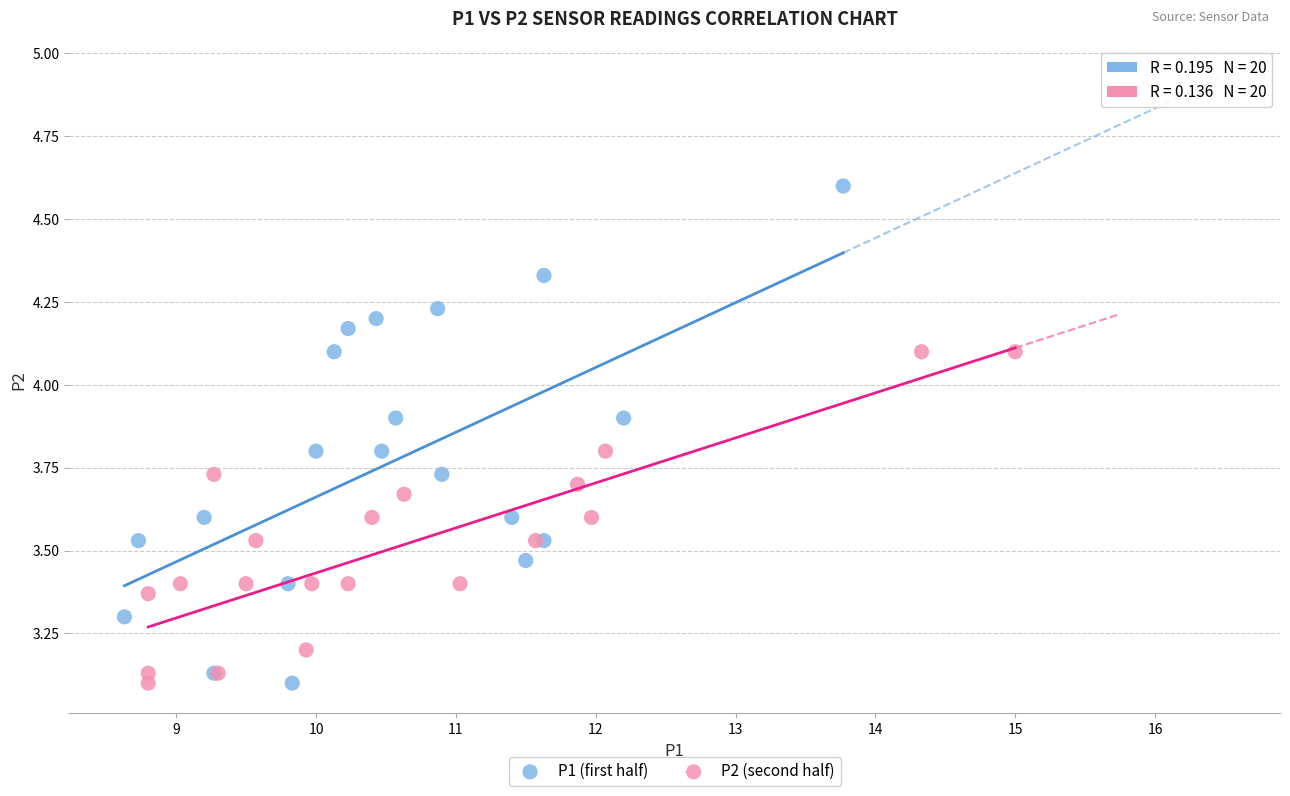

What are all the series names shown in the legend?

P1 (first half), P2 (second half)